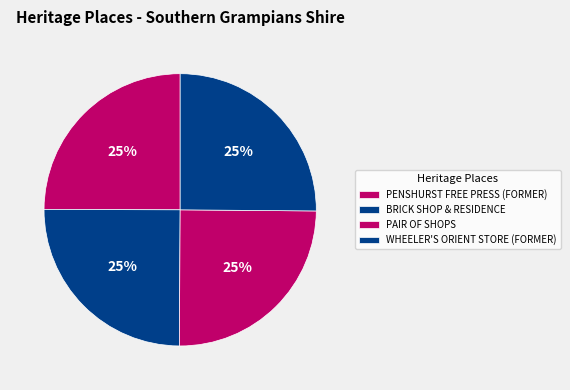

How many slices are in this pie chart?

4